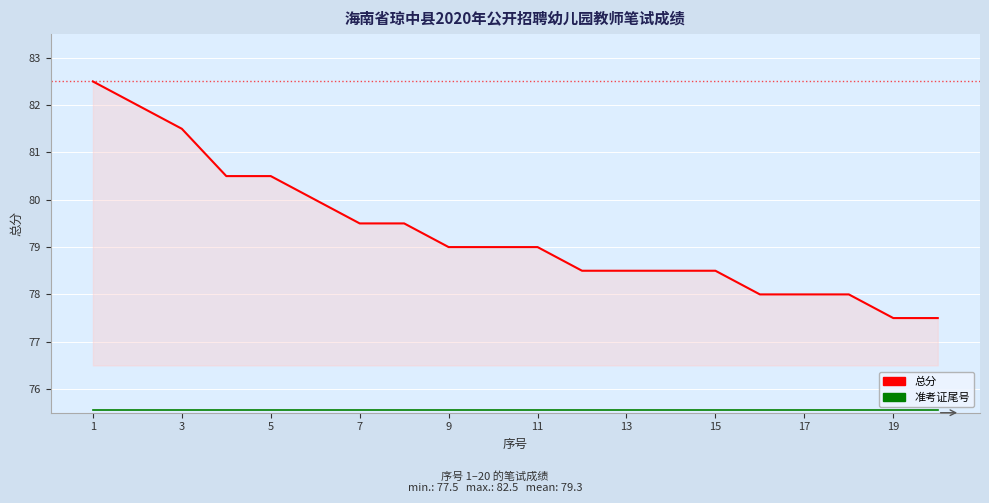

Which series has the largest range (max minus min)?

总分